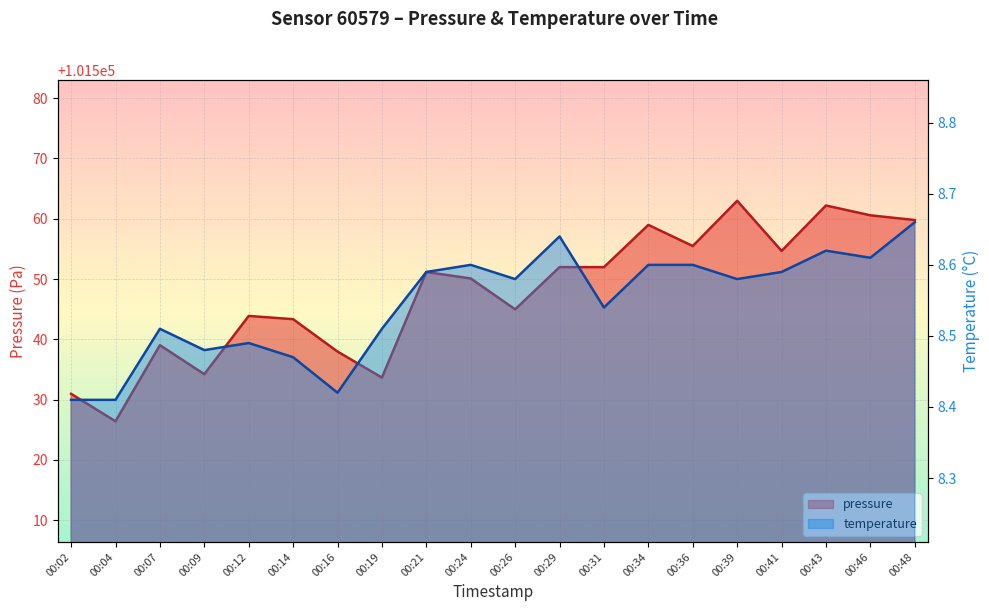

Which series has the largest total across all categories?

pressure